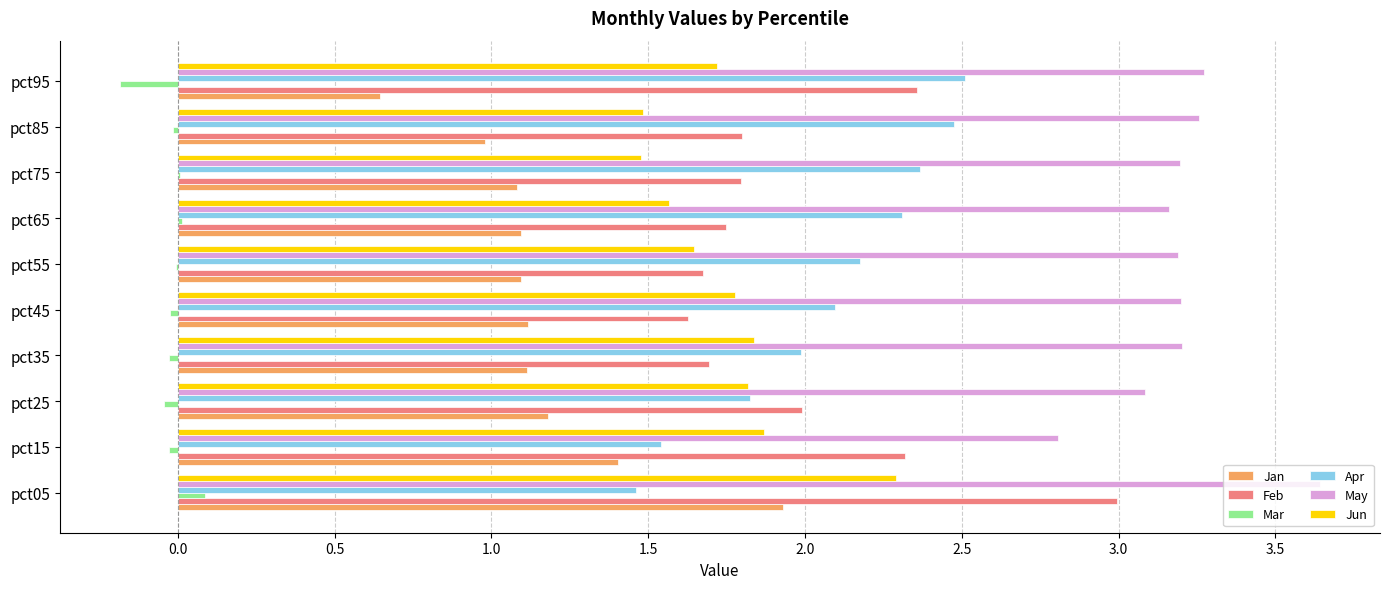

True or false: Mar has a value of -0.0 at pct45.

True